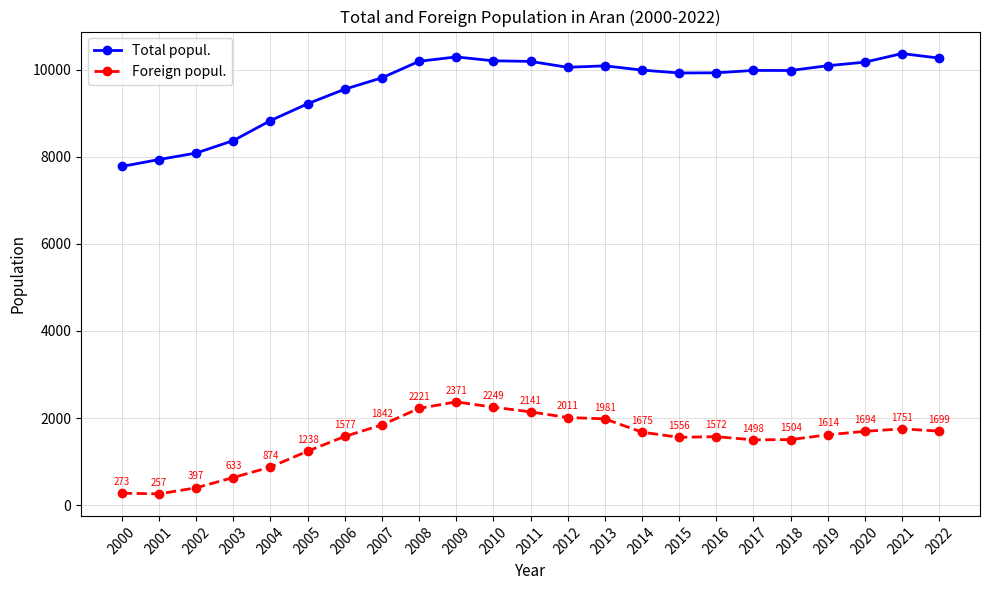

Rank the series at 2008 from highest to lowest value.

Total popul., Foreign popul.